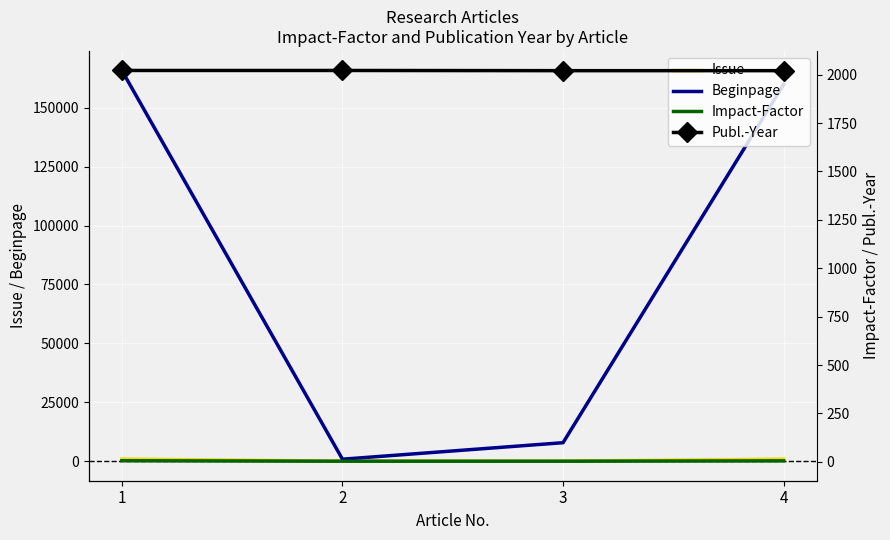

True or false: Issue and Beginpage cross at least once.

False